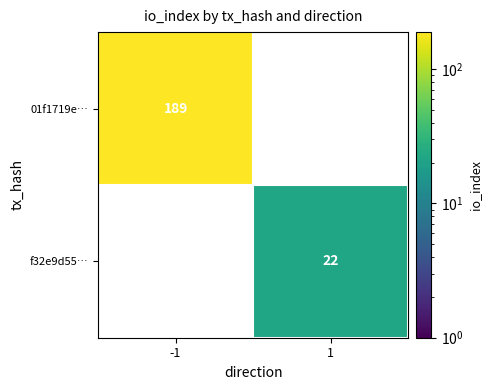

Rank the series by their maximum value, from lowest to highest.

f32e9d55…, 01f1719e…